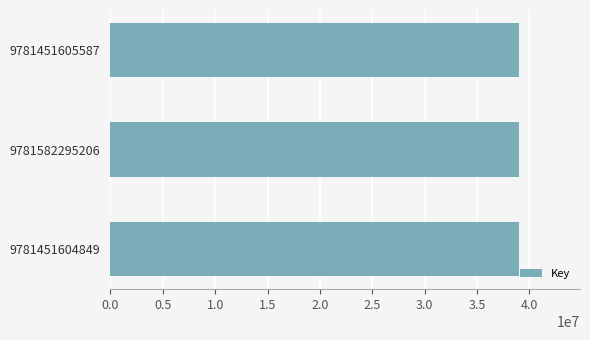

The value at 9781582295206 is 38978563. True or false?

True